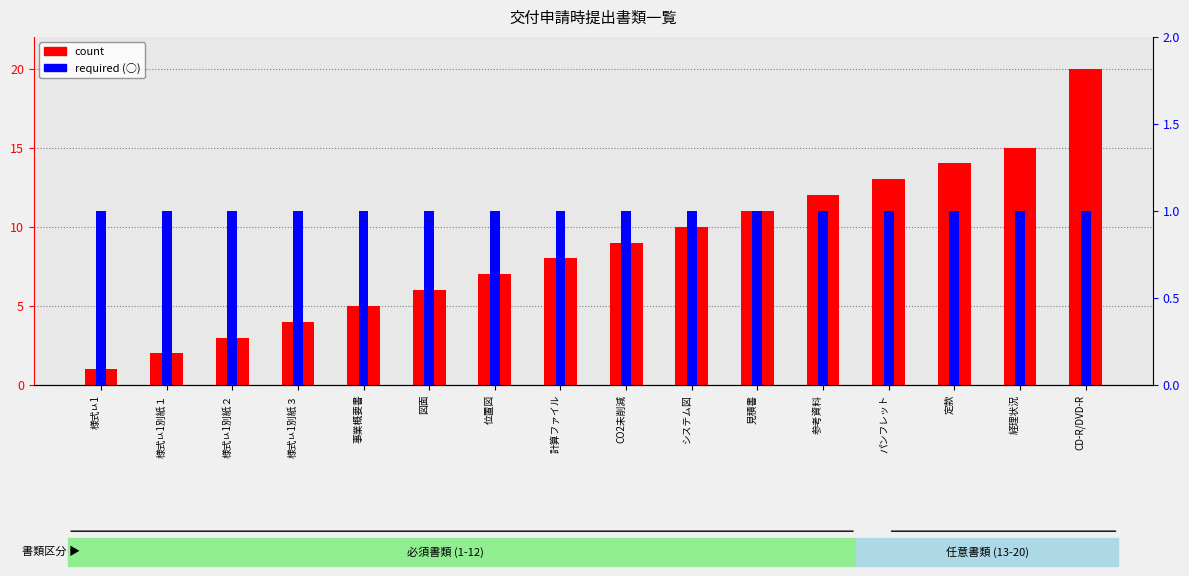

Are the bars horizontal?

No